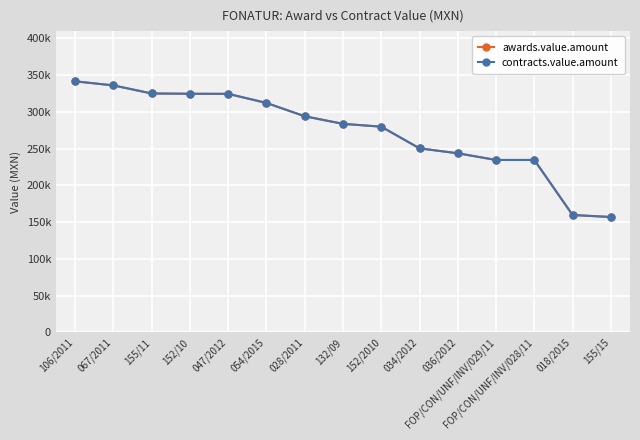

Where is awards.value.amount nearest to the value 249121?

034/2012